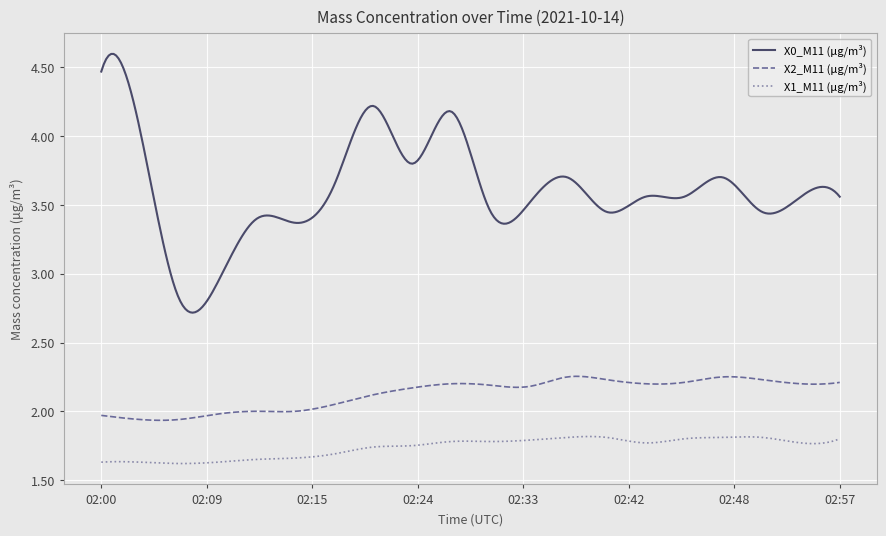

Rank the series by their average value, from highest to lowest.

X0_M11 (μg/m³), X2_M11 (μg/m³), X1_M11 (μg/m³)